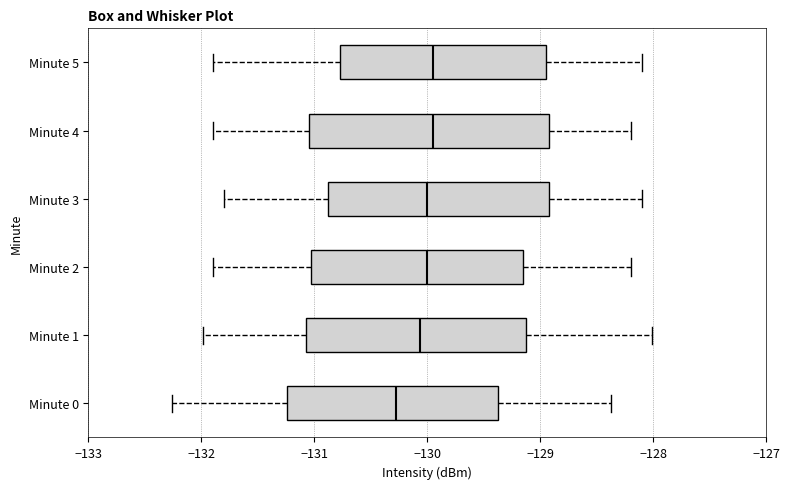

Reading bottom to top, read every box against the x-axis: the position of its median line, the range the box covers, and the ends of its whiskers. The values are not printed on the chart, so give them approximately, as read against the axis.

Minute 0: median -130.3, box -131.2 to -129.4, whiskers -132.3 to -128.4
Minute 1: median -130.1, box -131.1 to -129.1, whiskers -132.0 to -128.0
Minute 2: median -130.0, box -131.0 to -129.1, whiskers -131.9 to -128.2
Minute 3: median -130.0, box -130.9 to -128.9, whiskers -131.8 to -128.1
Minute 4: median -129.9, box -131.0 to -128.9, whiskers -131.9 to -128.2
Minute 5: median -129.9, box -130.8 to -128.9, whiskers -131.9 to -128.1